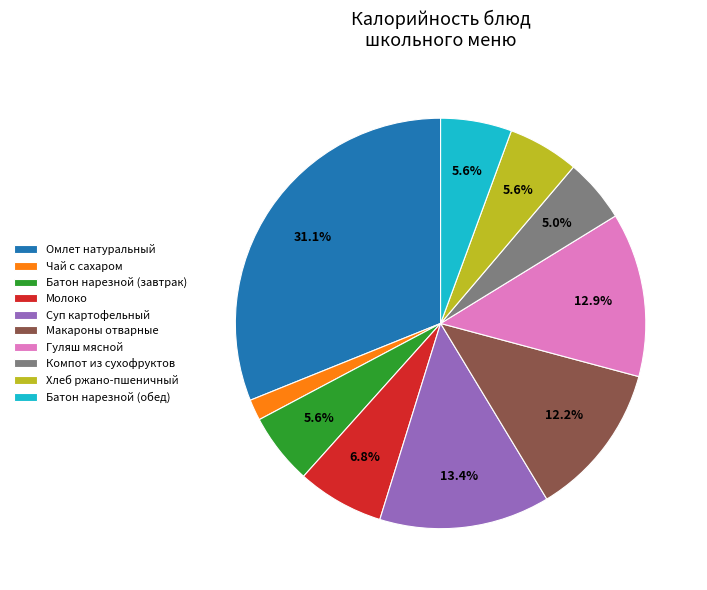

Which has a higher value, Омлет натуральный or Чай с сахаром?

Омлет натуральный